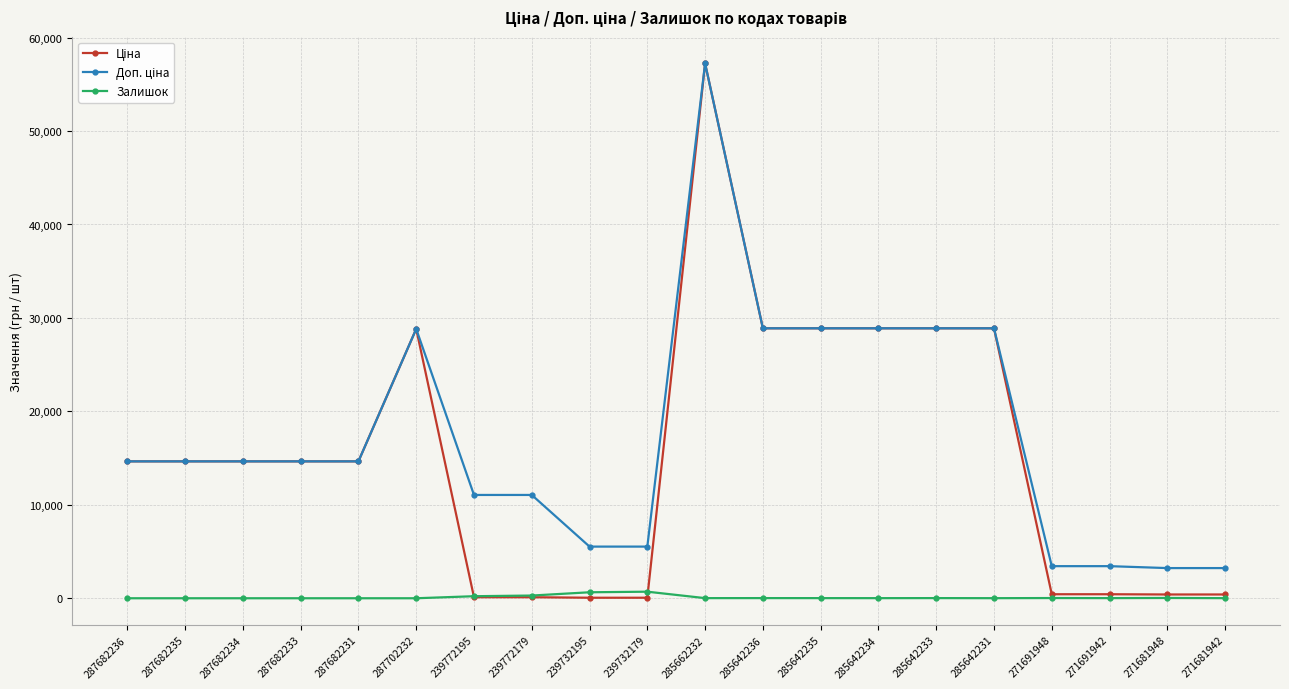

Which label corresponds to the largest value in the chart?

285662232